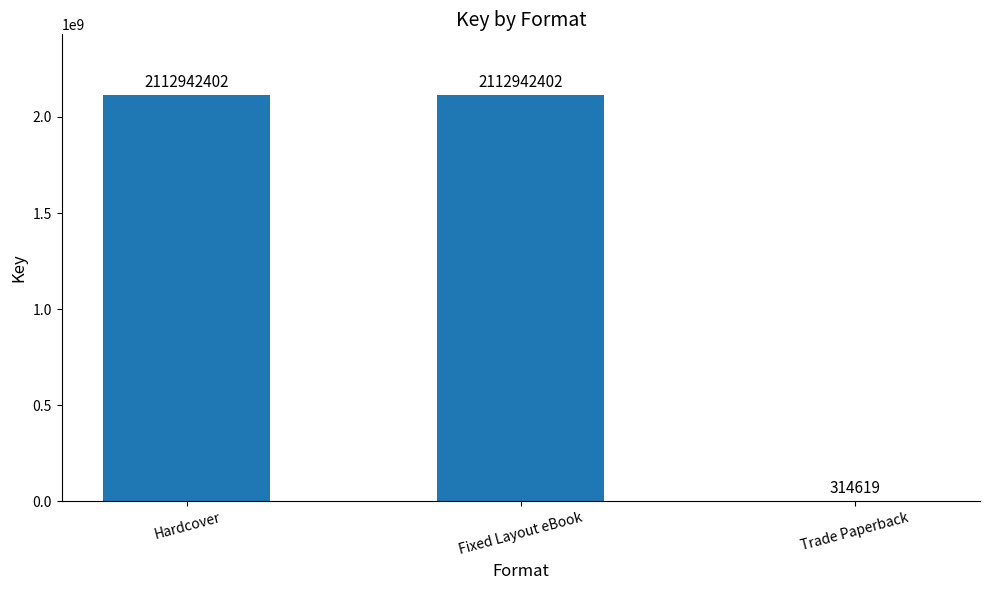

Is it true that the value at Fixed Layout eBook is 3580251195?

False